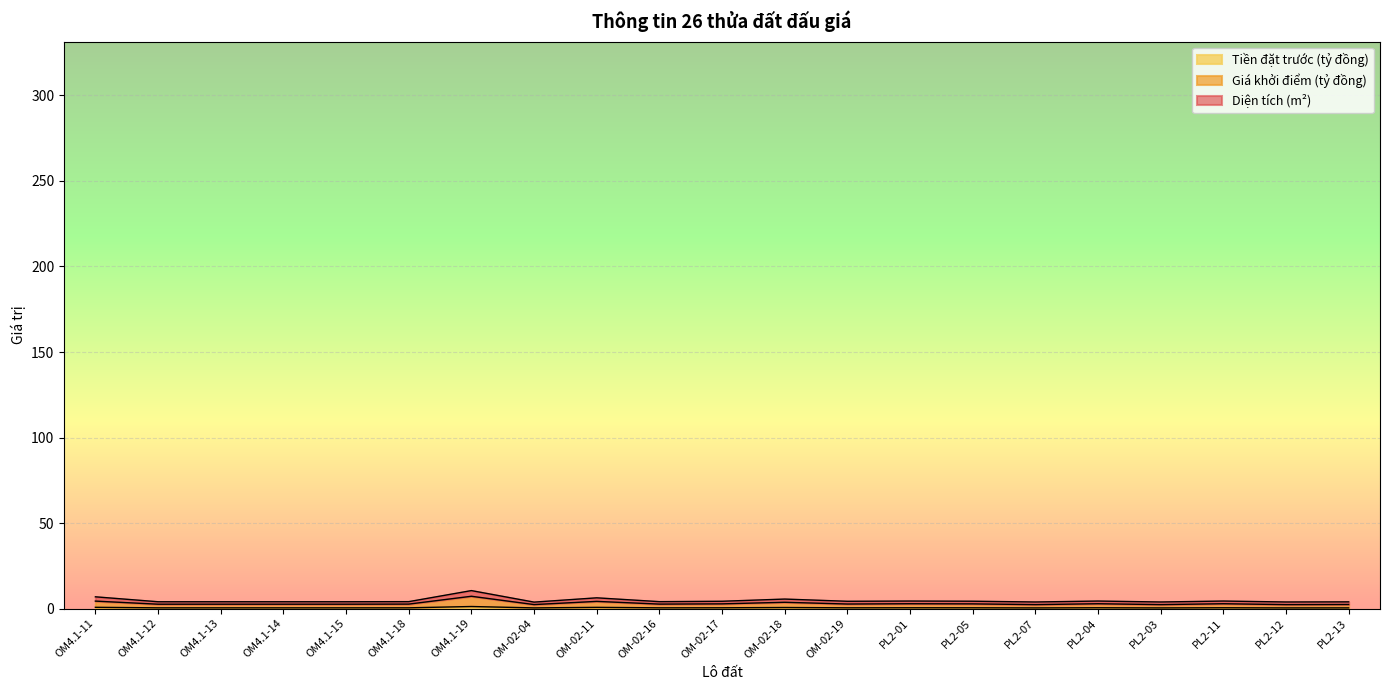

True or false: Giá khởi điểm (tỷ đồng) has more than 1 points higher than both neighbors.

True